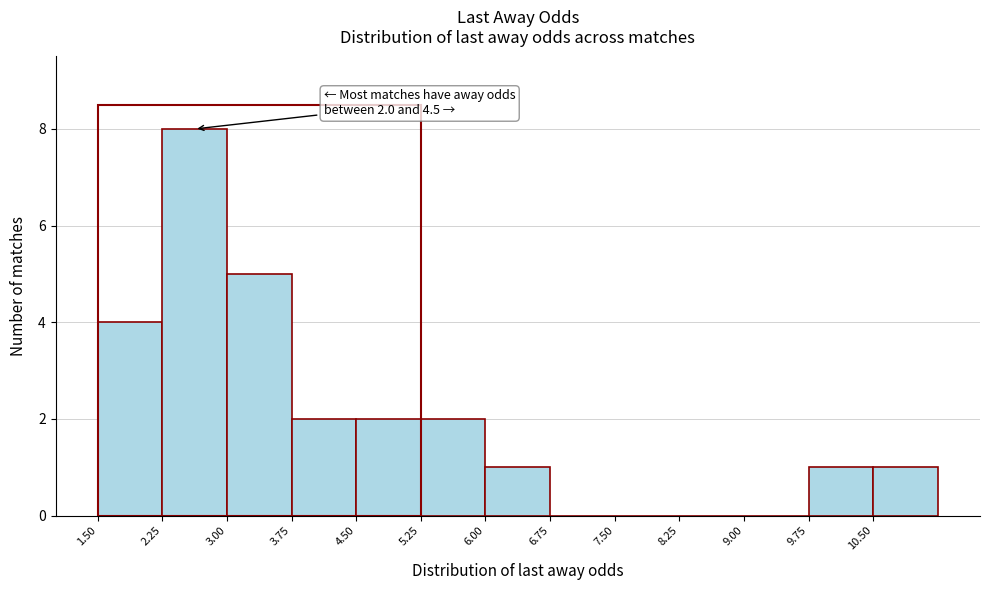

Which range on the x-axis has the tallest bar?

2.25 to 3.00